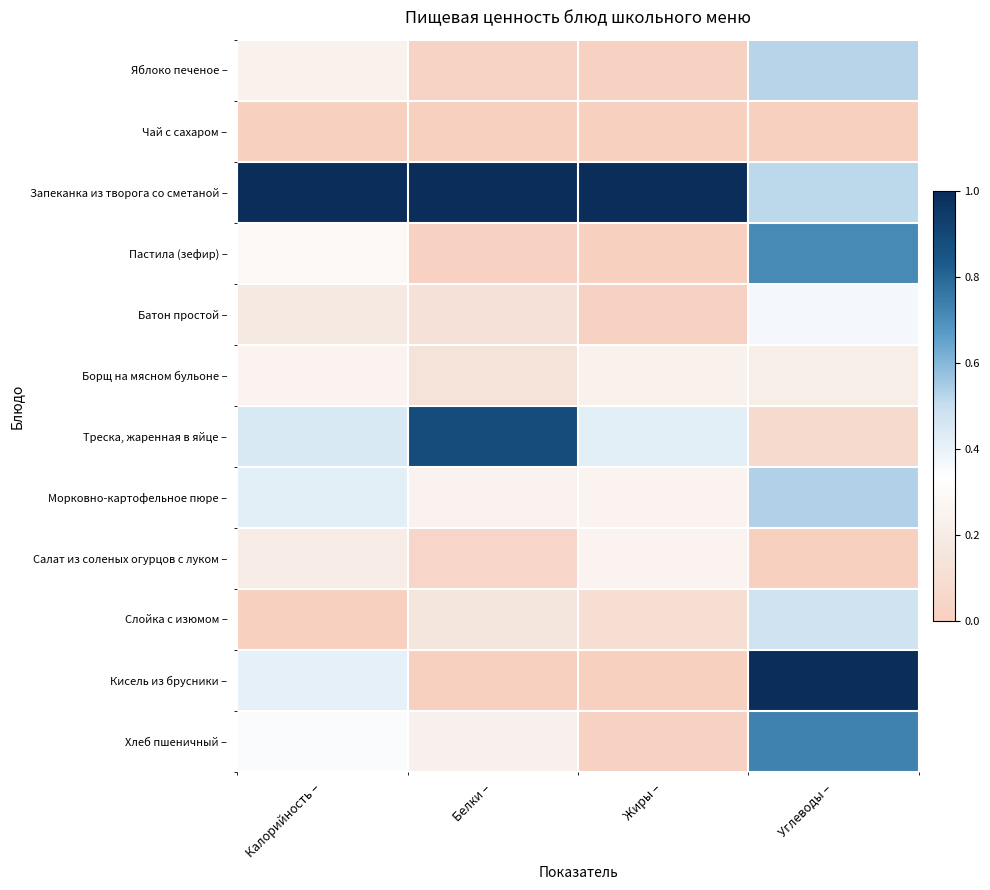

Which series has the largest total across all categories?

Запеканка из творога со сметаной –